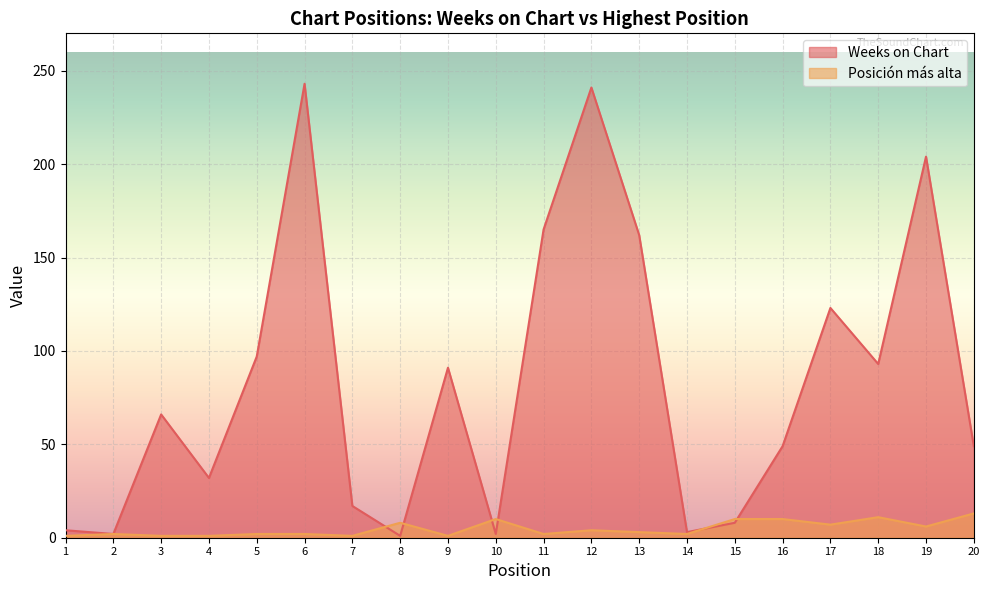

The Weeks on Chart series shows 241 at 12. True or false?

True